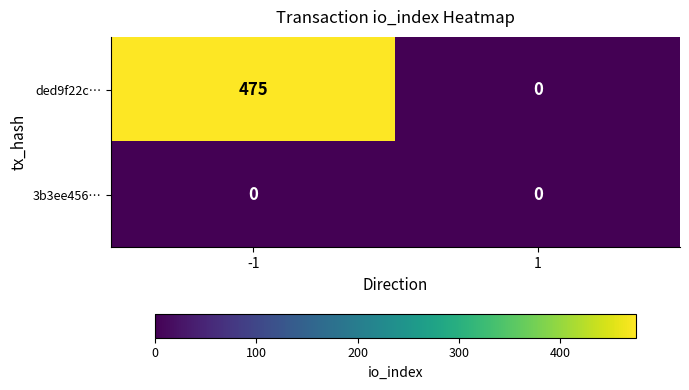

What is the average value of the ded9f22c… series?

238